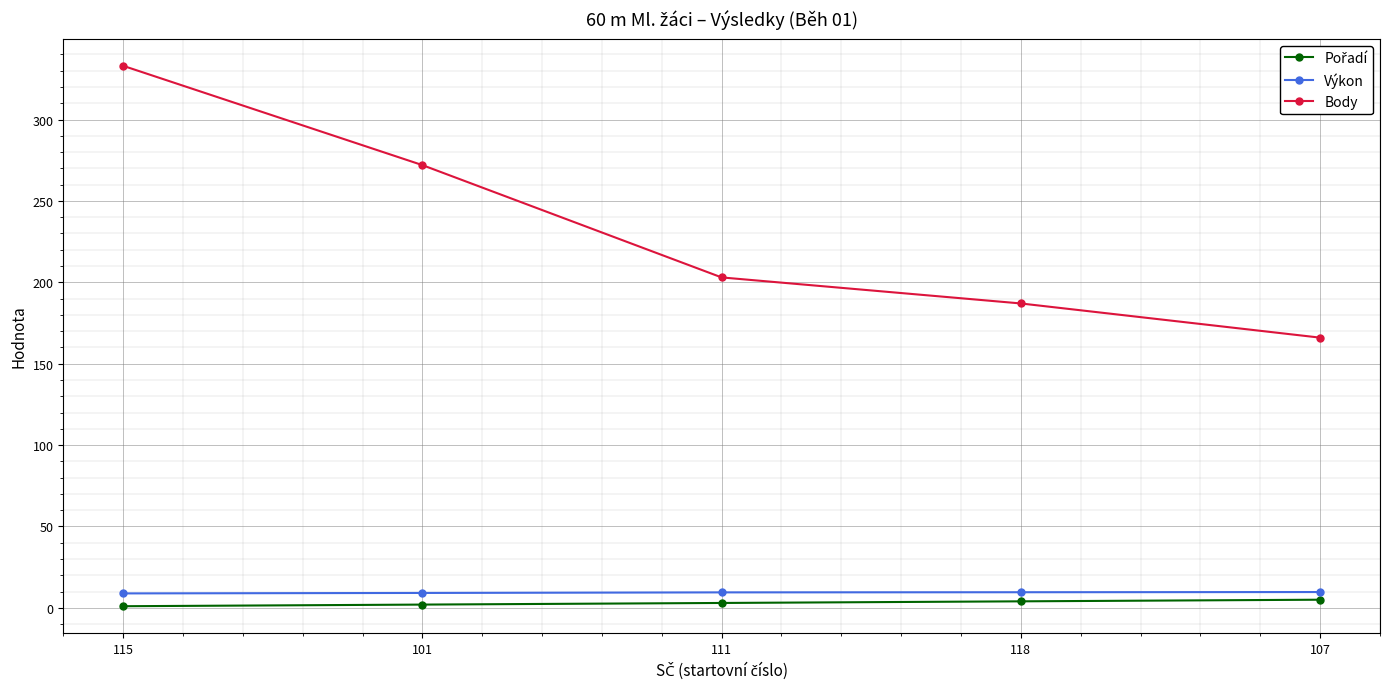

What is the value of the Body point at the 1st from the left?

333.0